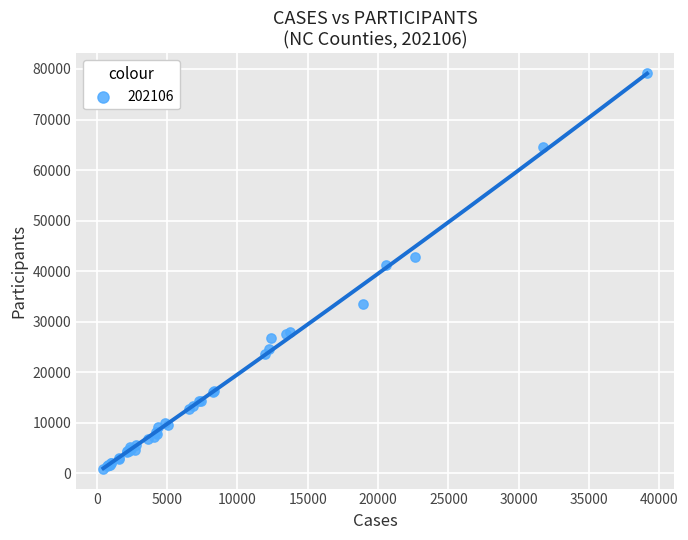

What Y value in the scatter plot is closest to 40040?

41151